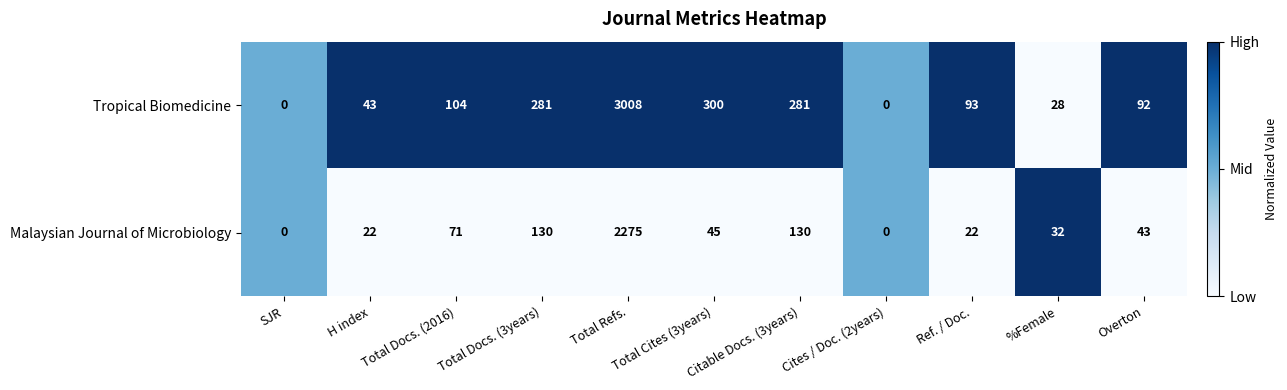

The Tropical Biomedicine series shows 93 at Ref. / Doc.. True or false?

True